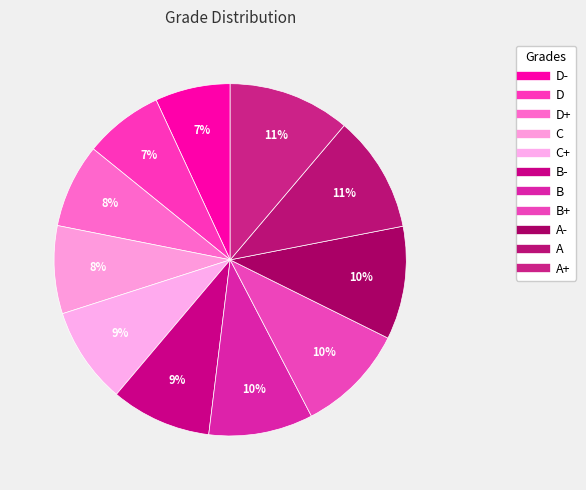

Which slice is the smallest?

D-